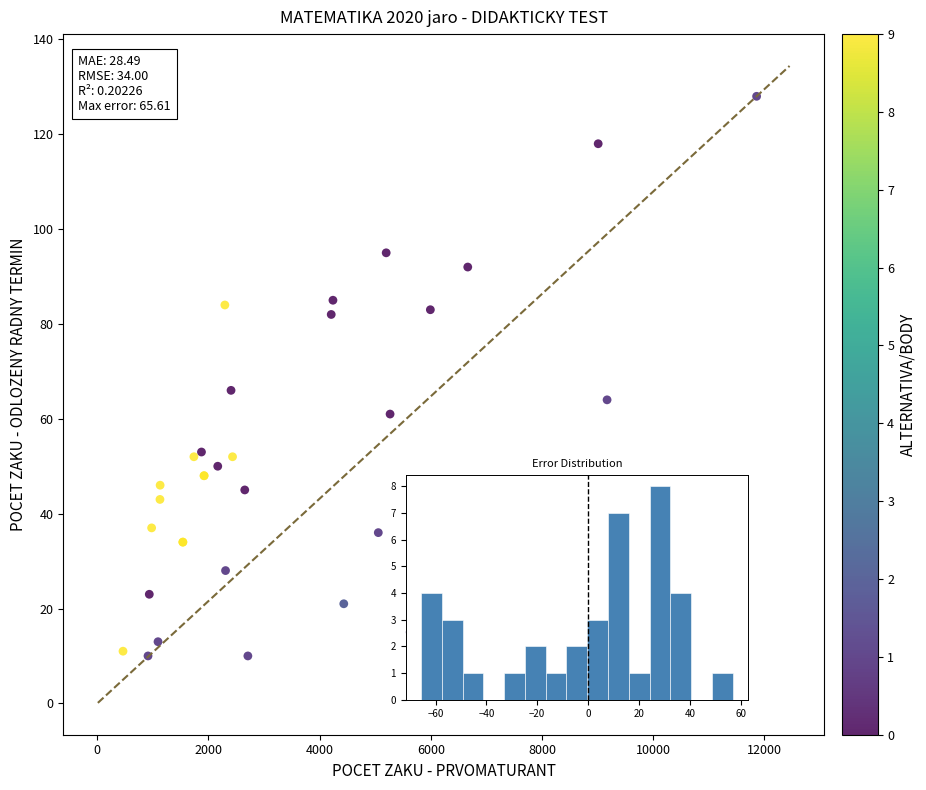

What Y value in the scatter plot is closest to 69?

66